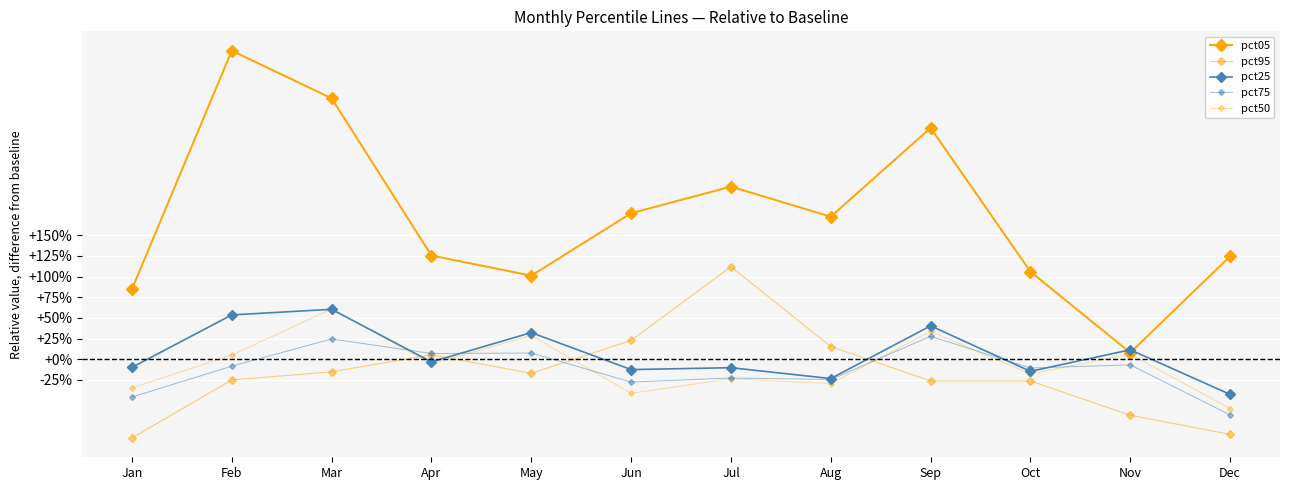

How many values in pct95 are above zero?

4